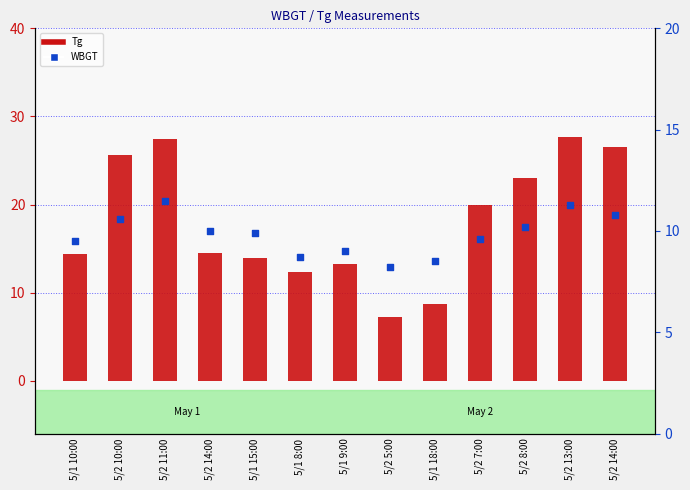

At which category is the sum across all series the highest?

5/2 13:00